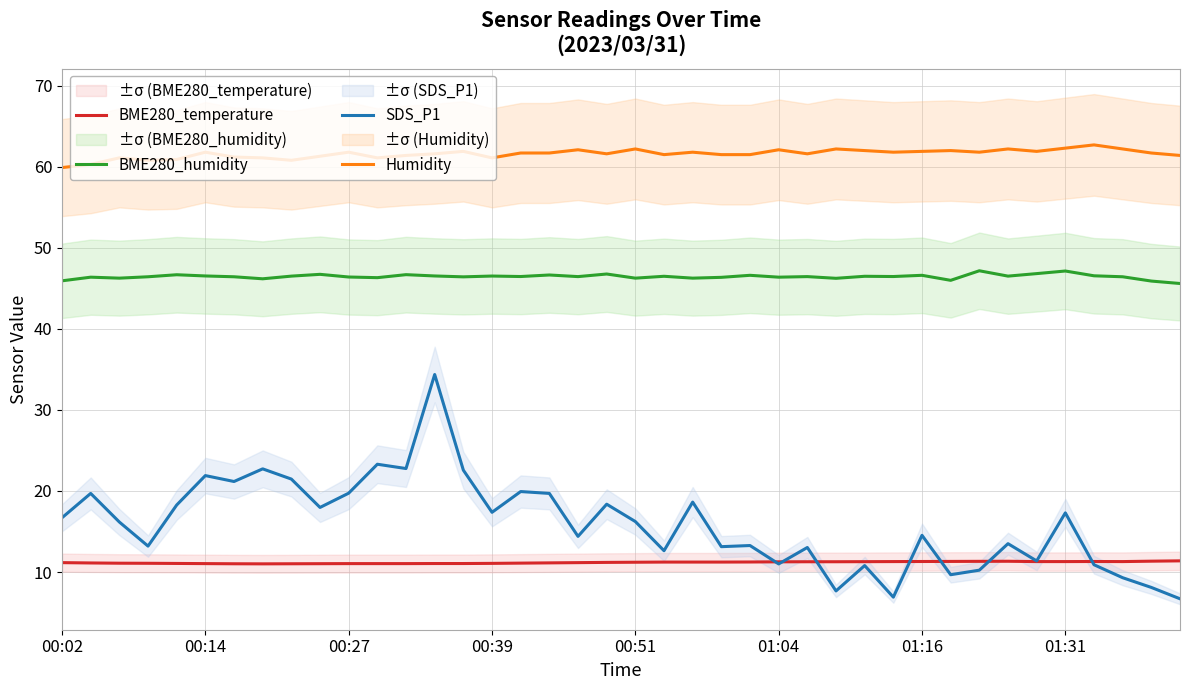

Reading left to right, extract all data points from this chart.

BME280_temperature: 11.2	11.1	11.1	11.1	11.1	11.0	11.0	11.0	11.0	11.0	11.0	11.0	11.0	11.1	11.1	11.1	11.1	11.1	11.2	11.2	11.2	11.2	11.2	11.2	11.2	11.3	11.3	11.3	11.3	11.3	11.3	11.3	11.3	11.3	11.3	11.3	11.3	11.3	11.3	11.4
BME280_humidity: 45.9	46.4	46.3	46.4	46.7	46.5	46.4	46.2	46.5	46.7	46.4	46.3	46.7	46.5	46.4	46.5	46.5	46.6	46.5	46.8	46.3	46.5	46.3	46.4	46.6	46.4	46.5	46.2	46.5	46.5	46.6	46.0	47.2	46.5	46.8	47.1	46.5	46.4	45.9	45.6
SDS_P1: 16.7	19.7	16.2	13.2	18.3	21.9	21.2	22.7	21.5	18.0	19.7	23.3	22.8	34.4	22.6	17.4	19.9	19.7	14.4	18.4	16.2	12.6	18.6	13.1	13.3	11.0	13.0	7.7	10.8	6.9	14.5	9.7	10.2	13.5	11.4	17.3	10.9	9.3	8.1	6.7
Humidity: 59.9	60.3	61.1	60.8	60.9	61.8	61.2	61.1	60.8	61.3	61.8	61.1	61.4	61.6	61.9	61.1	61.7	61.7	62.1	61.6	62.2	61.5	61.8	61.5	61.5	62.1	61.6	62.2	62.0	61.8	61.9	62.0	61.8	62.2	61.9	62.3	62.7	62.2	61.7	61.4